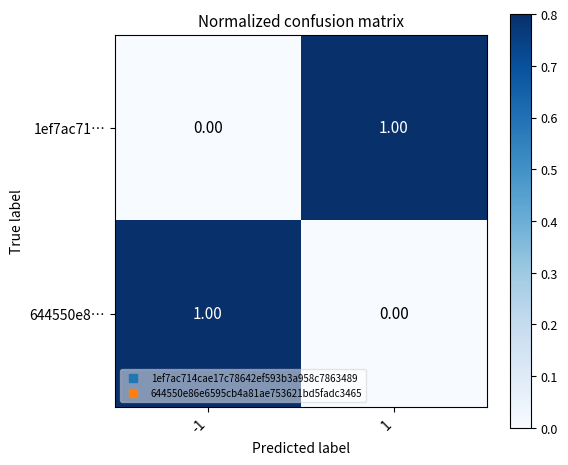

Rank the series at -1 from highest to lowest value.

644550e8…, 1ef7ac71…